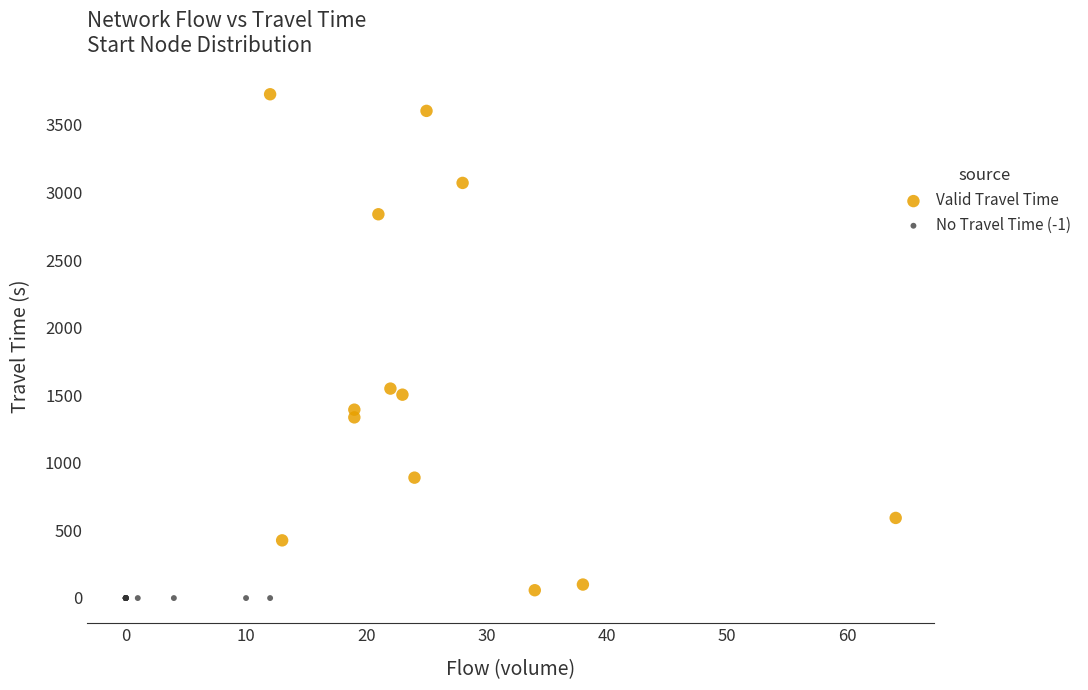

Which series contains the highest Y value?

Valid Travel Time